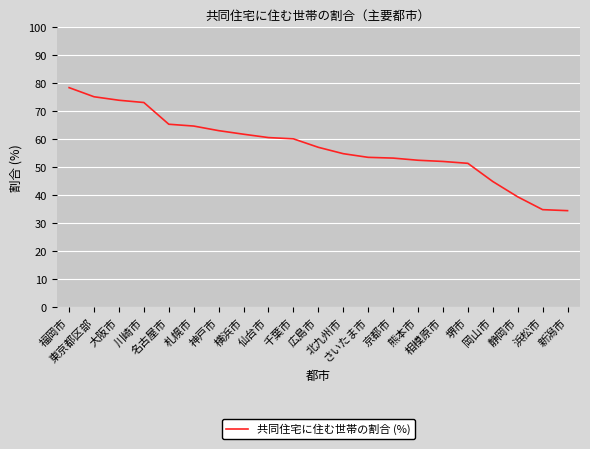

What is the sum of all values?

1204.5